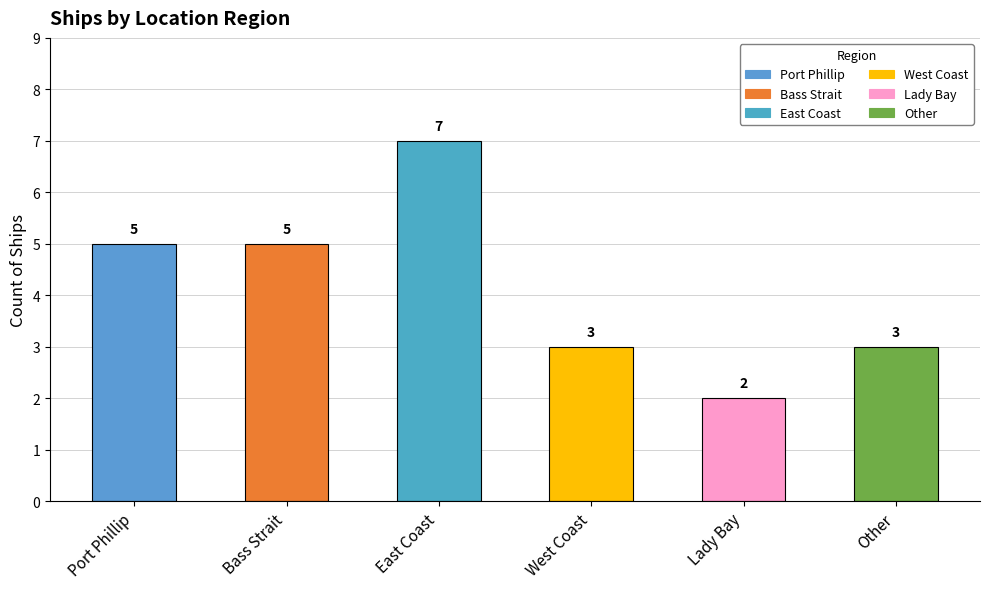

What is the change in value from Port Phillip to West Coast?

-2